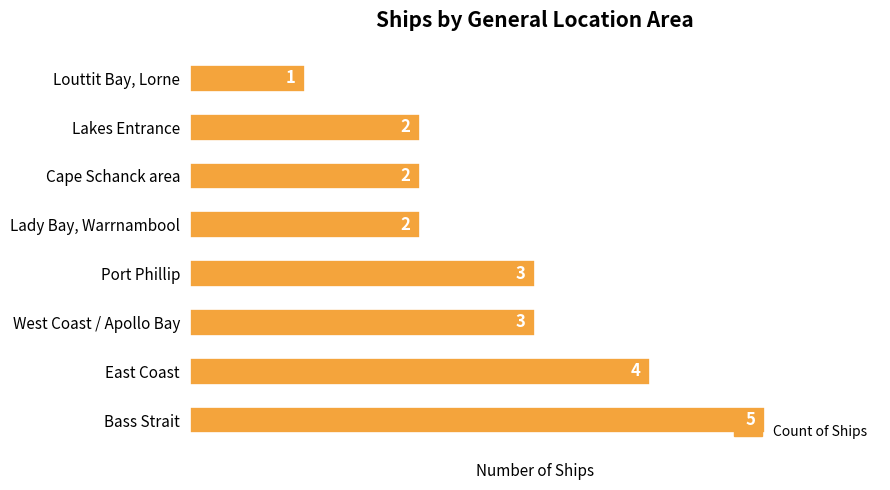

Which has a higher value, Port Phillip or Bass Strait?

Bass Strait